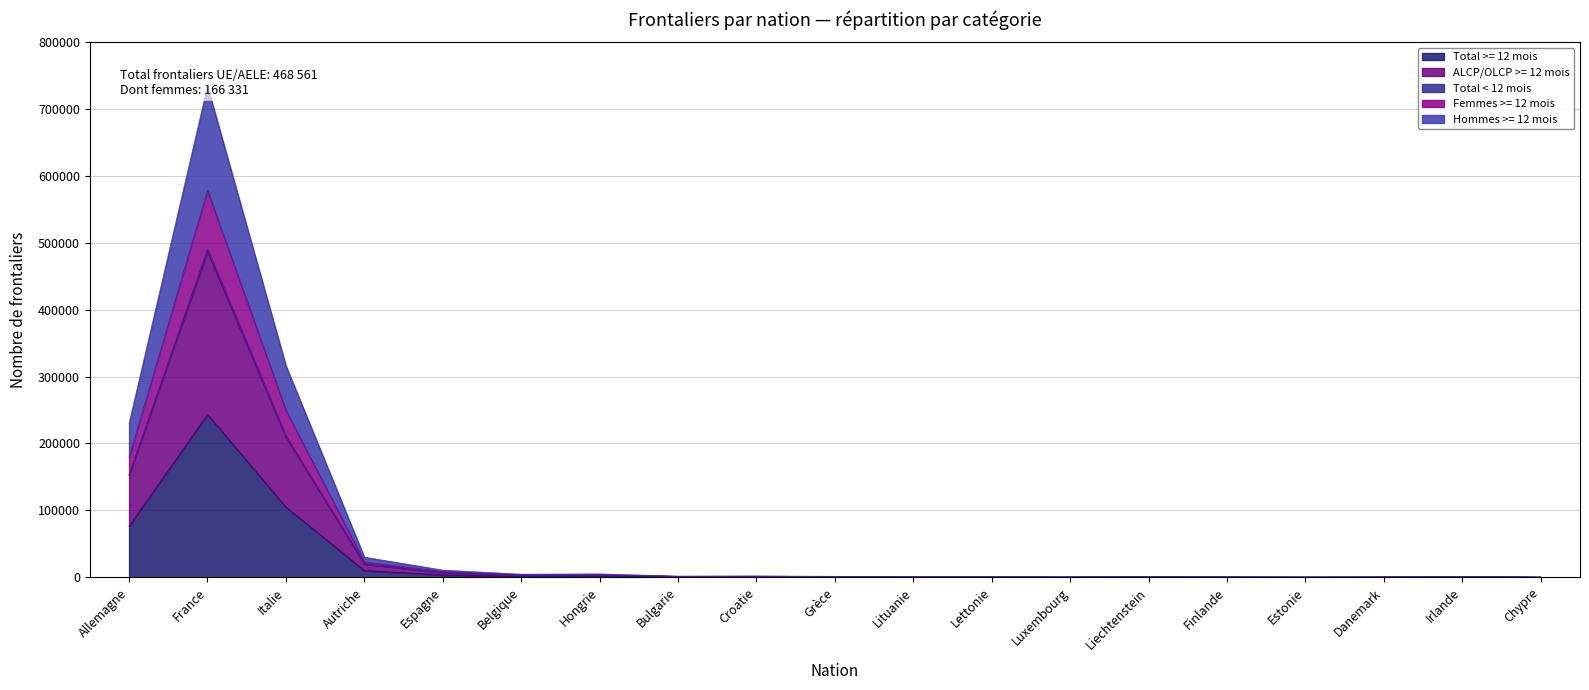

What position from the left is Allemagne?

1